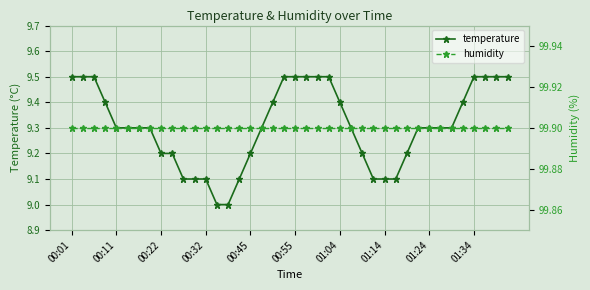

True or false: humidity has a value of 61.2 at 37.

False